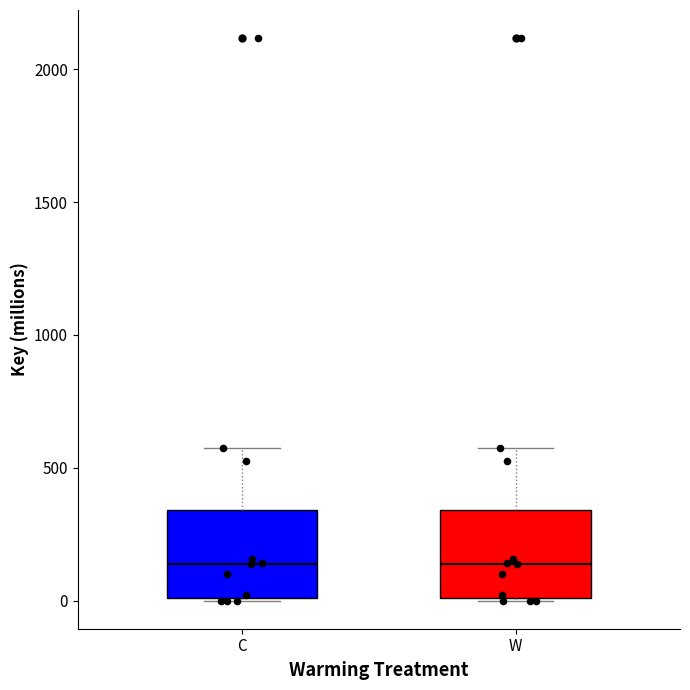

Where does the median line of the box for C sit on the y-axis? The values are not printed on the chart, so give them approximately, as read against the axis.

150